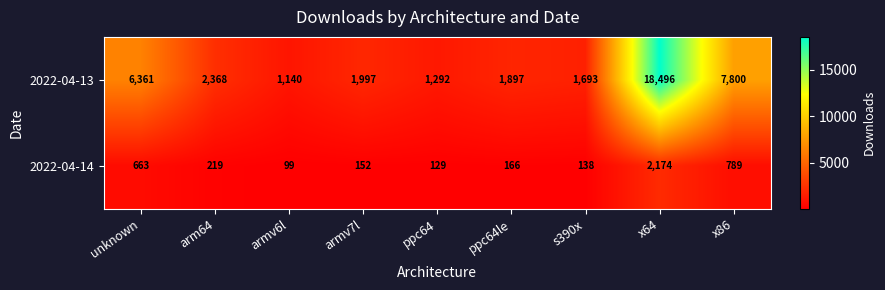

The 2022-04-13 series shows 1897 at ppc64le. True or false?

True